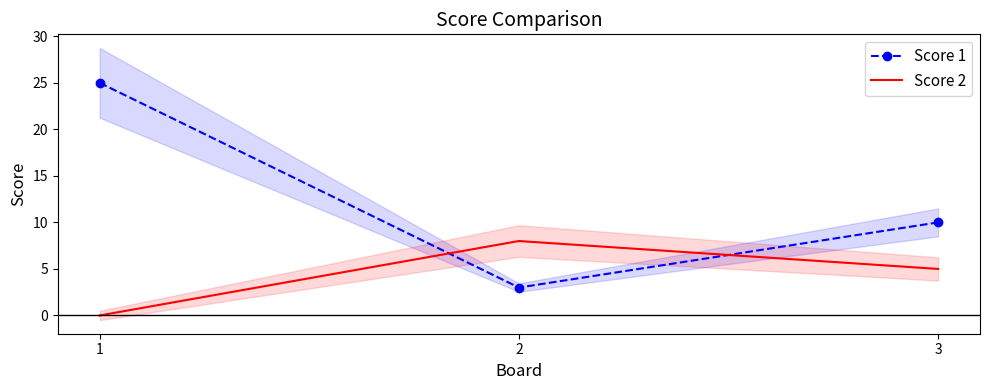

What is the value of the Score 2 point at the 3rd from the left?

5